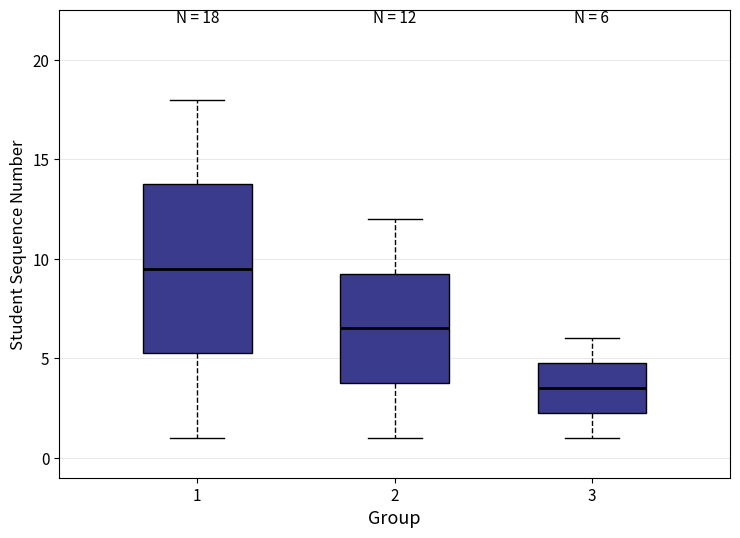

Comparing the boxes themselves (not the whiskers), which one is the tallest?

1